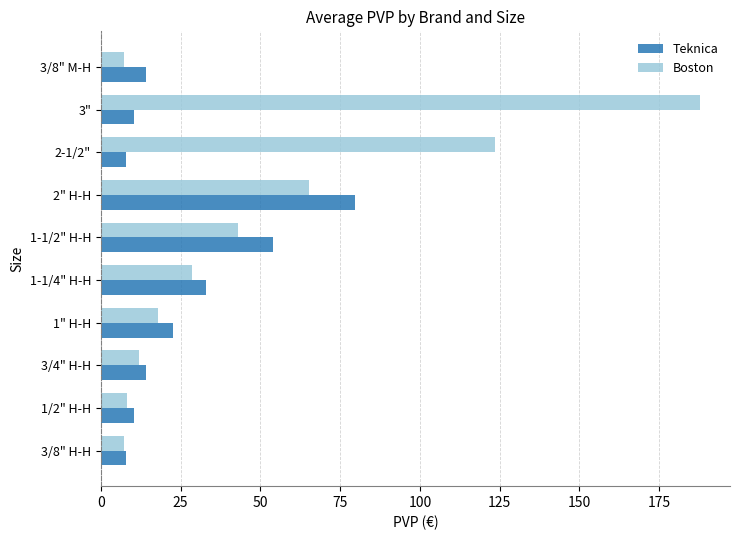

The value of Boston at 3/4" H-H is 12.1. True or false?

True